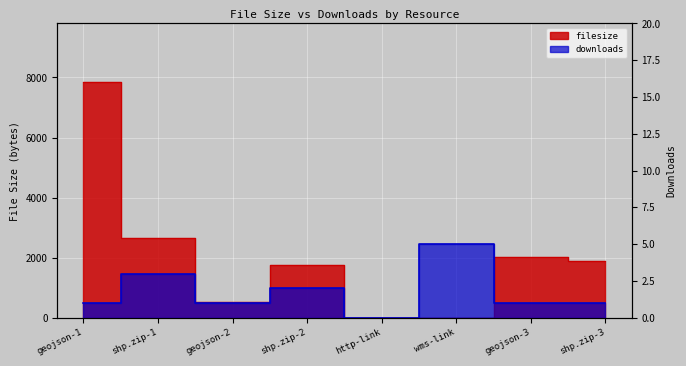

How many lines are shown in the chart?

2